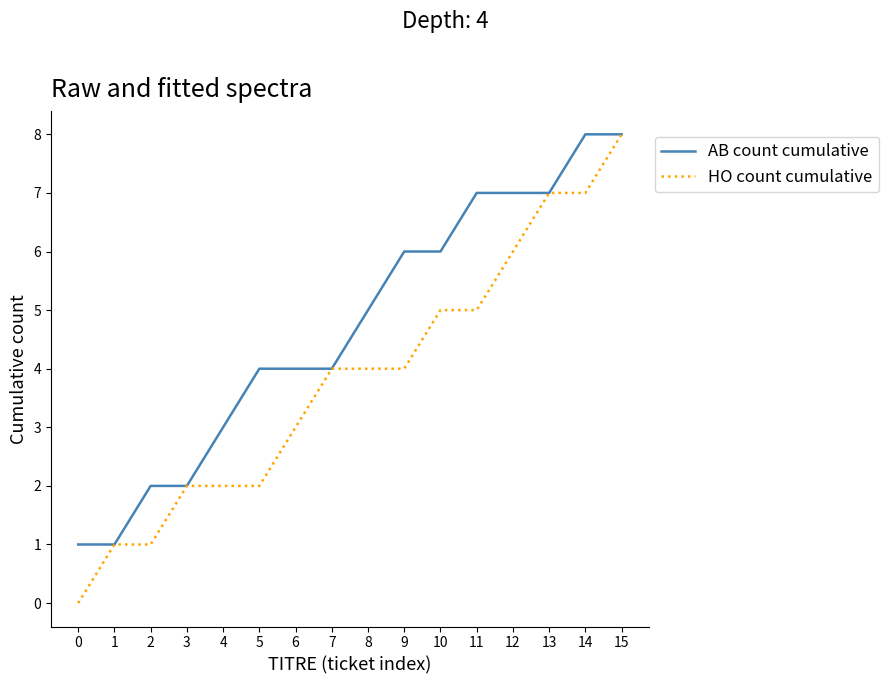

Rank the series at 5 from lowest to highest value.

HO count cumulative, AB count cumulative